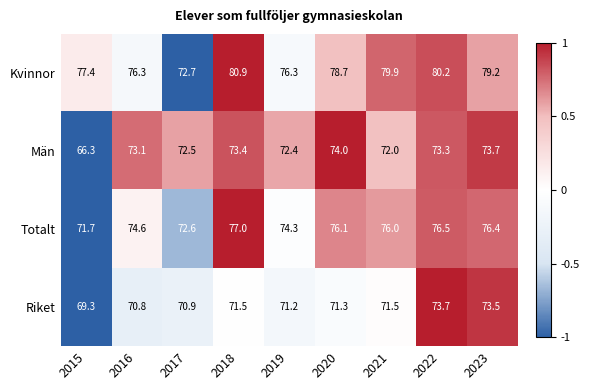

Which series changed the most between 2015 and 2016?

Män